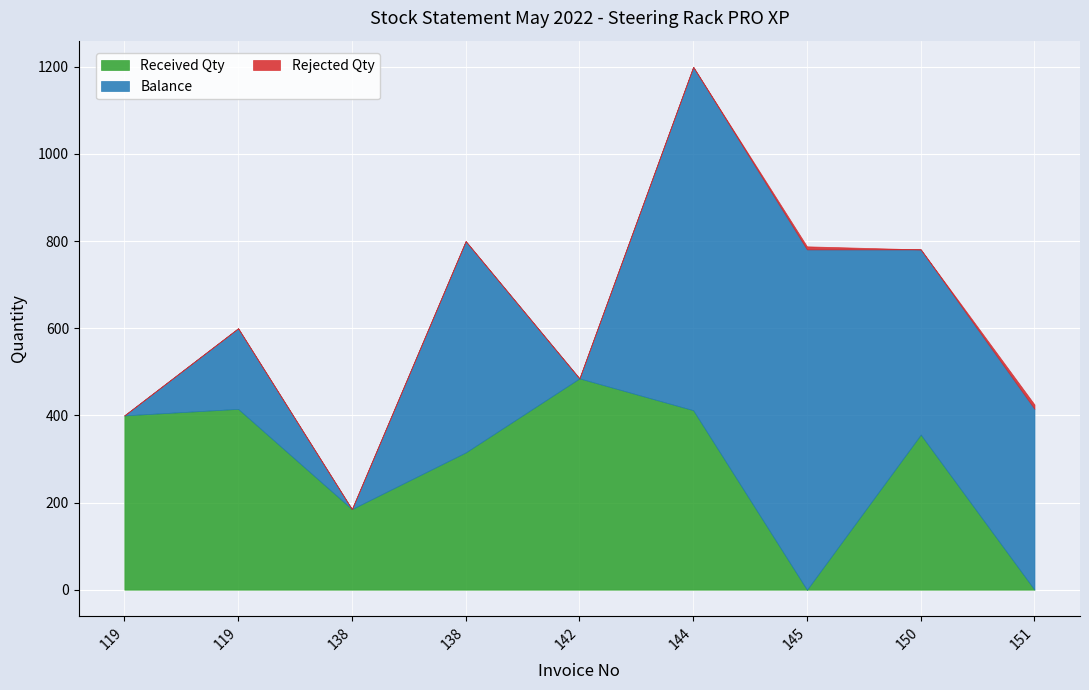

Does the chart display data point markers on the line(s)?

No